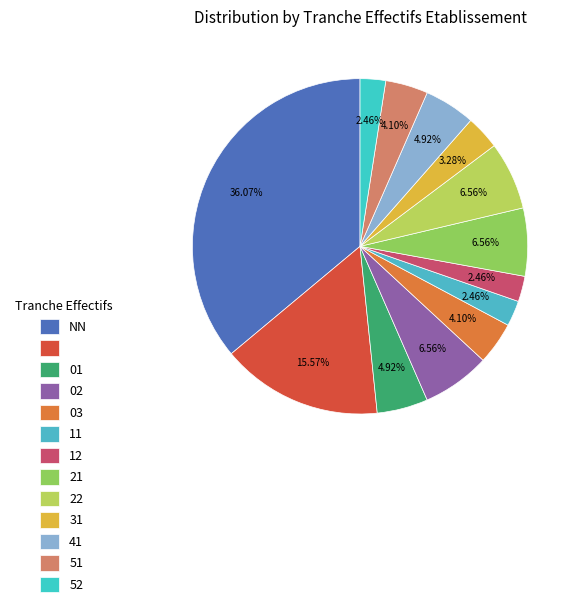

Count the number of slices in the pie.

13